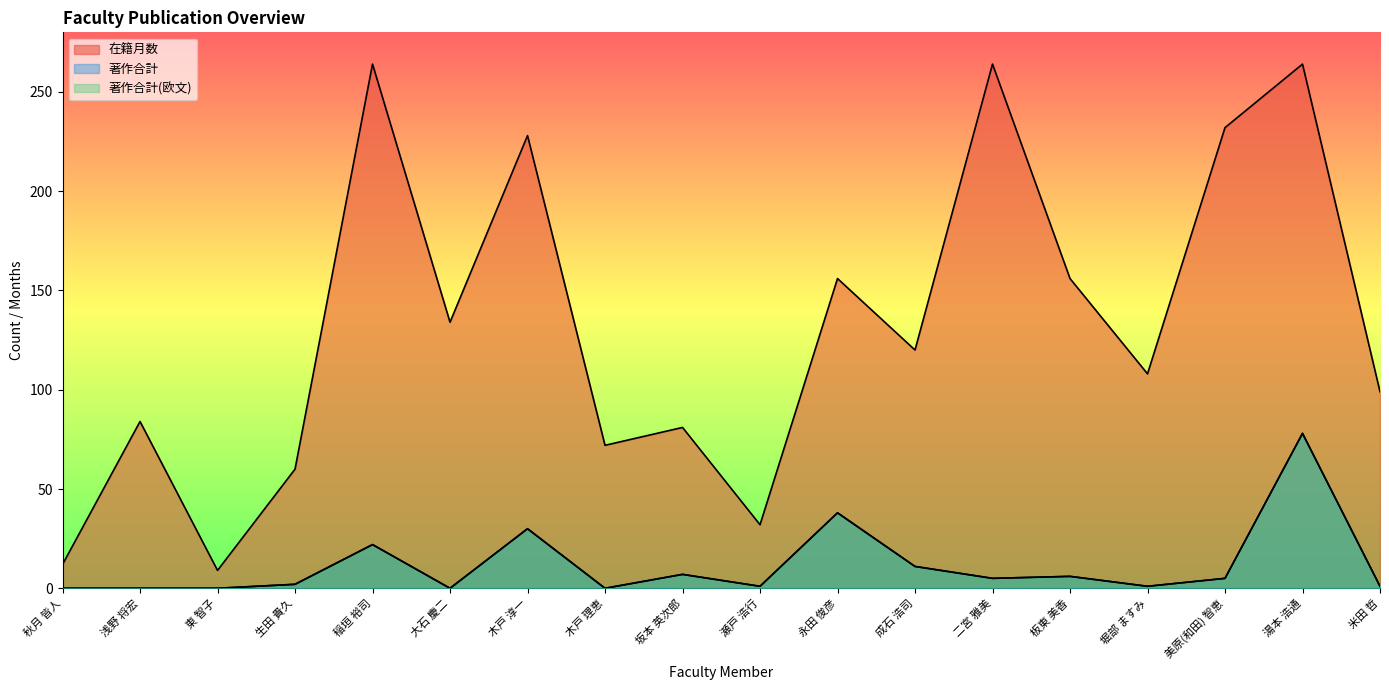

Rank the series at 湯本 浩通 from lowest to highest value.

著作合計, 著作合計(欧文), 在籍月数